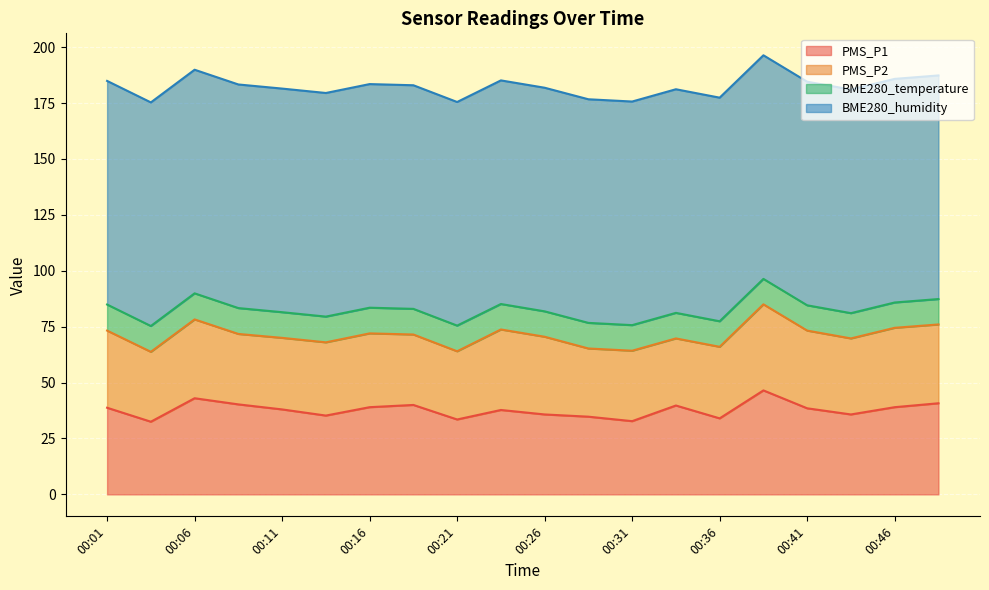

True or false: PMS_P2 and BME280_humidity cross at least once.

False